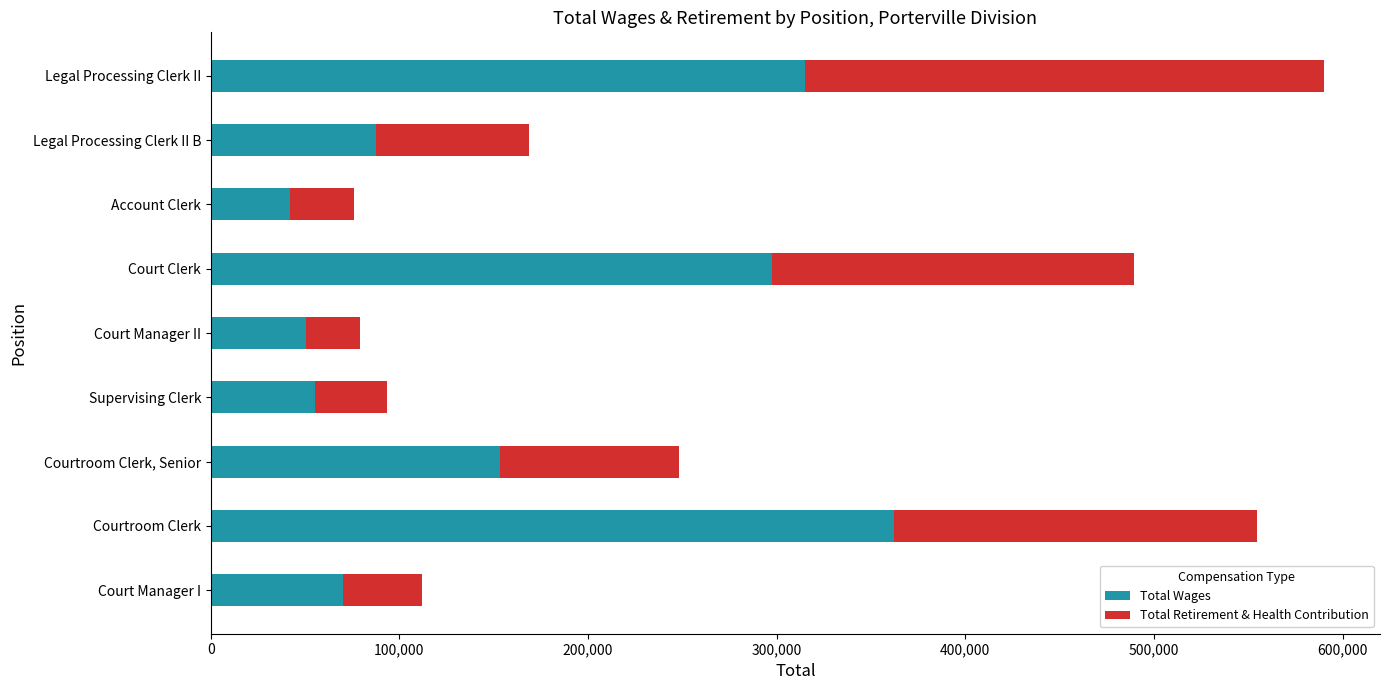

At which category is the sum across all series the highest?

Legal Processing Clerk II